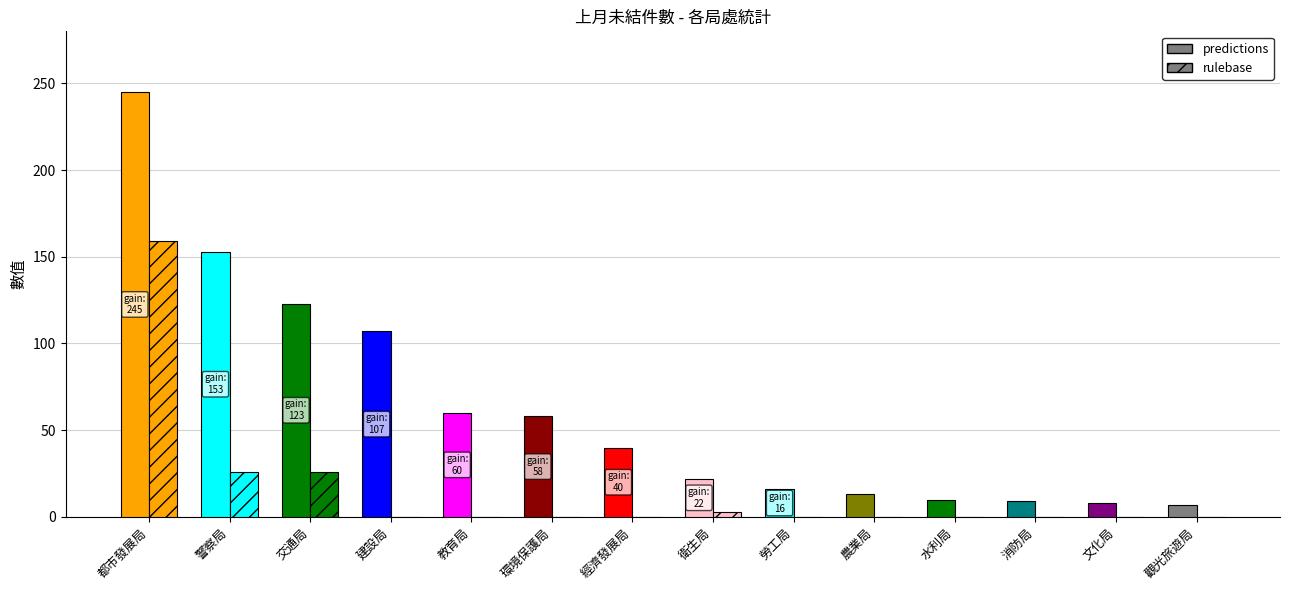

Does the chart contain stacked bars?

No